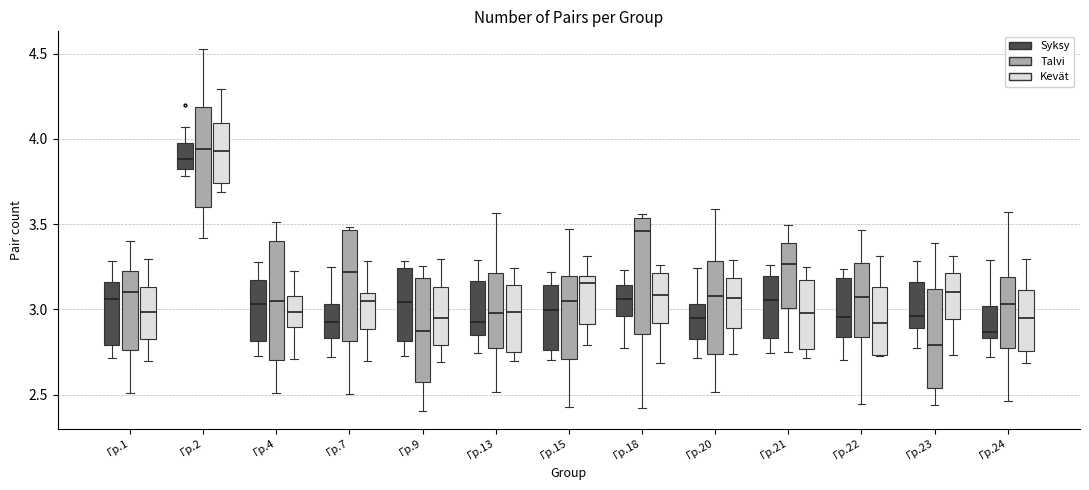

Reading left to right, transcribe this box plot: for each box, give where its median line is, the range the box spans, and where its two whiskers end, as read against the y-axis. The values are not printed on the chart, so give them approximately, as read against the axis.

Гр.1 (Syksy): median 3.05, box 2.80 to 3.15, whiskers 2.70 to 3.30
Гр.1 (Talvi): median 3.10, box 2.75 to 3.20, whiskers 2.50 to 3.40
Гр.1 (Kevät): median 3.00, box 2.85 to 3.15, whiskers 2.70 to 3.30
Гр.2 (Syksy): median 3.90, box 3.80 to 3.95, whiskers 3.80 (just below the box's lower edge) to 4.05
Гр.2 (Talvi): median 3.95, box 3.60 to 4.20, whiskers 3.40 to 4.50
Гр.2 (Kevät): median 3.95, box 3.75 to 4.10, whiskers 3.70 to 4.30
Гр.4 (Syksy): median 3.05, box 2.80 to 3.15, whiskers 2.75 to 3.30
Гр.4 (Talvi): median 3.05, box 2.70 to 3.40, whiskers 2.50 to 3.50
Гр.4 (Kevät): median 3.00, box 2.90 to 3.10, whiskers 2.70 to 3.25
Гр.7 (Syksy): median 2.95, box 2.85 to 3.05, whiskers 2.70 to 3.25
Гр.7 (Talvi): median 3.20, box 2.80 to 3.45, whiskers 2.50 to 3.50
Гр.7 (Kevät): median 3.05, box 2.90 to 3.10, whiskers 2.70 to 3.30
Гр.9 (Syksy): median 3.05, box 2.80 to 3.25, whiskers 2.75 to 3.30
Гр.9 (Talvi): median 2.85, box 2.60 to 3.20, whiskers 2.40 to 3.25
Гр.9 (Kevät): median 2.95, box 2.80 to 3.15, whiskers 2.70 to 3.30
Гр.13 (Syksy): median 2.90, box 2.85 to 3.15, whiskers 2.75 to 3.30
Гр.13 (Talvi): median 3.00, box 2.75 to 3.20, whiskers 2.50 to 3.55
Гр.13 (Kevät): median 3.00, box 2.75 to 3.15, whiskers 2.70 to 3.25
Гр.15 (Syksy): median 3.00, box 2.75 to 3.15, whiskers 2.70 to 3.20
Гр.15 (Talvi): median 3.05, box 2.70 to 3.20, whiskers 2.45 to 3.45
Гр.15 (Kevät): median 3.15, box 2.90 to 3.20, whiskers 2.80 to 3.30
Гр.18 (Syksy): median 3.05, box 2.95 to 3.15, whiskers 2.75 to 3.25
Гр.18 (Talvi): median 3.45, box 2.85 to 3.55, whiskers 2.40 to 3.55 (just above the box's upper edge)
Гр.18 (Kevät): median 3.10, box 2.90 to 3.20, whiskers 2.70 to 3.25
Гр.20 (Syksy): median 2.95, box 2.85 to 3.05, whiskers 2.70 to 3.25
Гр.20 (Talvi): median 3.10, box 2.75 to 3.30, whiskers 2.50 to 3.60
Гр.20 (Kevät): median 3.05, box 2.90 to 3.20, whiskers 2.75 to 3.30
Гр.21 (Syksy): median 3.05, box 2.85 to 3.20, whiskers 2.75 to 3.25
Гр.21 (Talvi): median 3.25, box 3.00 to 3.40, whiskers 2.75 to 3.50
Гр.21 (Kevät): median 3.00, box 2.75 to 3.15, whiskers 2.70 to 3.25
Гр.22 (Syksy): median 2.95, box 2.85 to 3.20, whiskers 2.70 to 3.25
Гр.22 (Talvi): median 3.05, box 2.85 to 3.25, whiskers 2.45 to 3.45
Гр.22 (Kevät): median 2.90, box 2.75 to 3.15, whiskers 2.75 to 3.30
Гр.23 (Syksy): median 2.95, box 2.90 to 3.15, whiskers 2.75 to 3.30
Гр.23 (Talvi): median 2.80, box 2.55 to 3.10, whiskers 2.45 to 3.40
Гр.23 (Kevät): median 3.10, box 2.95 to 3.20, whiskers 2.75 to 3.30
Гр.24 (Syksy): median 2.85 (just above the box's lower edge), box 2.85 to 3.00, whiskers 2.70 to 3.30
Гр.24 (Talvi): median 3.05, box 2.75 to 3.20, whiskers 2.45 to 3.55
Гр.24 (Kevät): median 2.95, box 2.75 to 3.10, whiskers 2.70 to 3.30